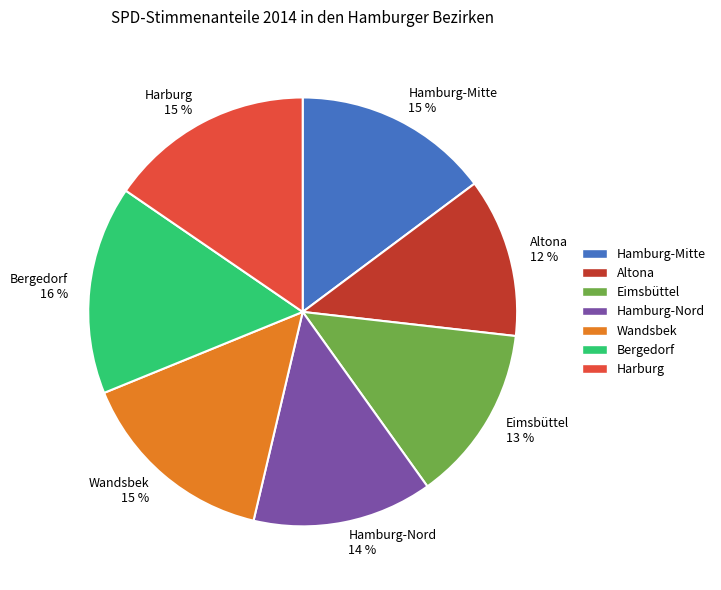

To the nearest percent, what portion does Altona represent?

12%